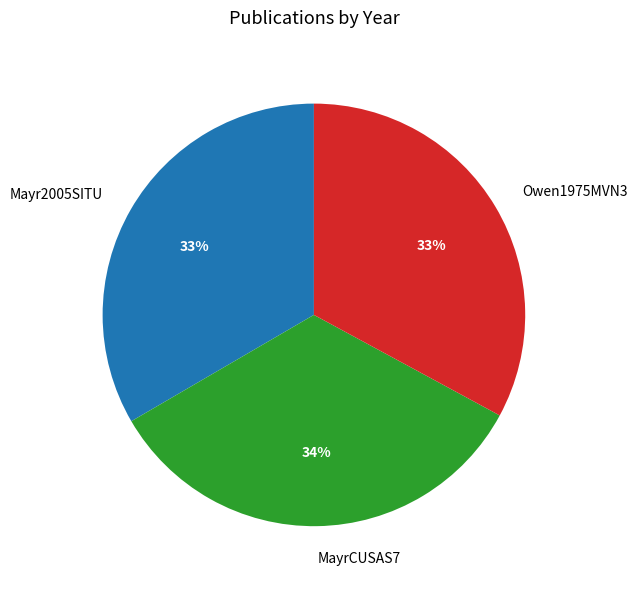

Is it true that Owen1975MVN3 is 45% of the pie?

False